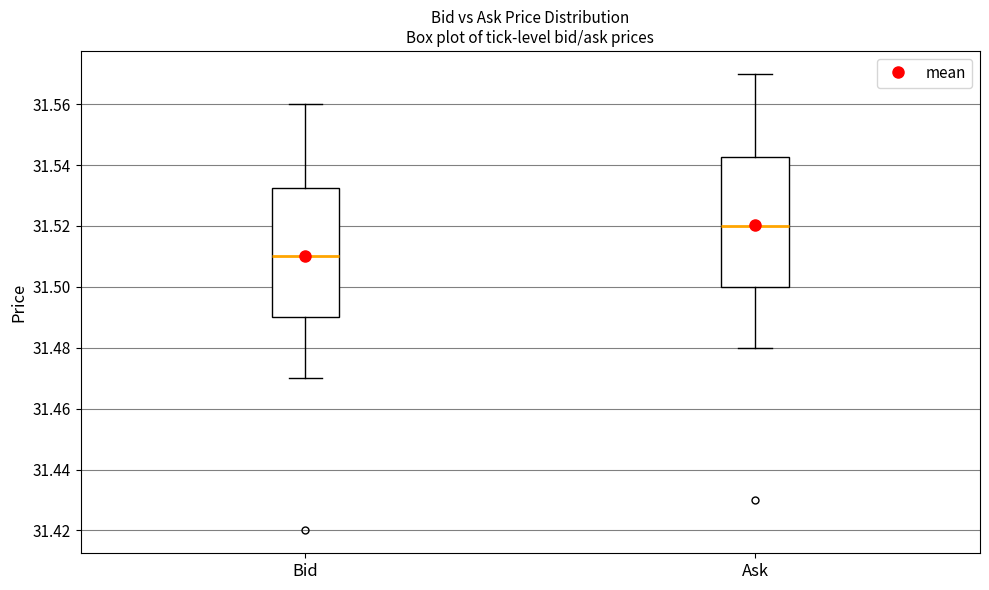

Reading left to right, transcribe this box plot: for each box, give where its median line is, the range the box spans, and where its two whiskers end, as read against the y-axis. The values are not printed on the chart, so give them approximately, as read against the axis.

Bid: median 31.510, box 31.490 to 31.532, whiskers 31.470 to 31.560
Ask: median 31.520, box 31.500 to 31.542, whiskers 31.480 to 31.570